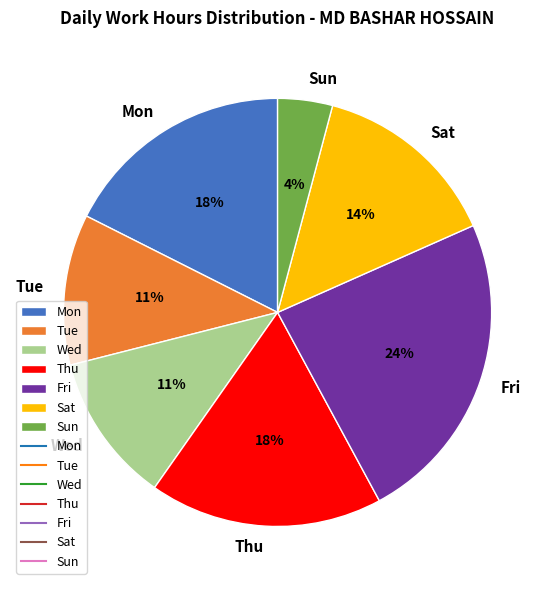

Between Mon and Sat, which is larger?

Mon